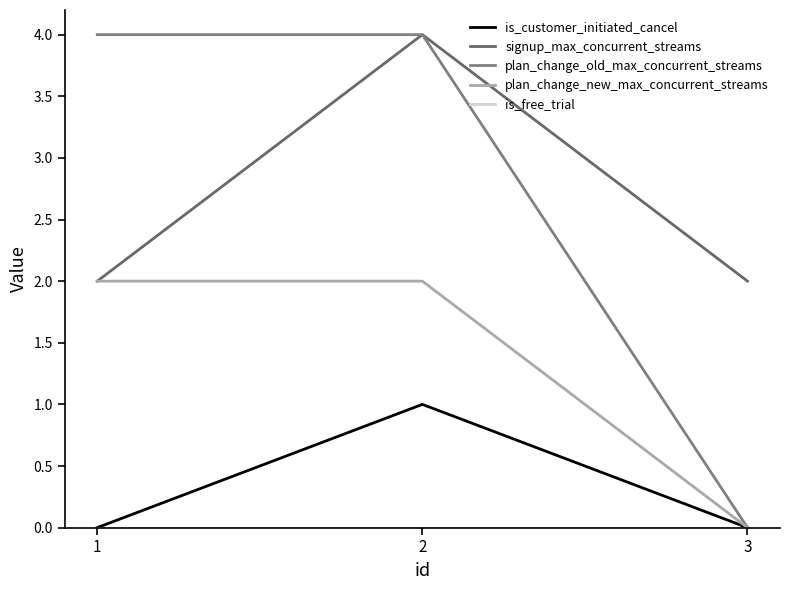

At which label is plan_change_old_max_concurrent_streams closest to 2?

1